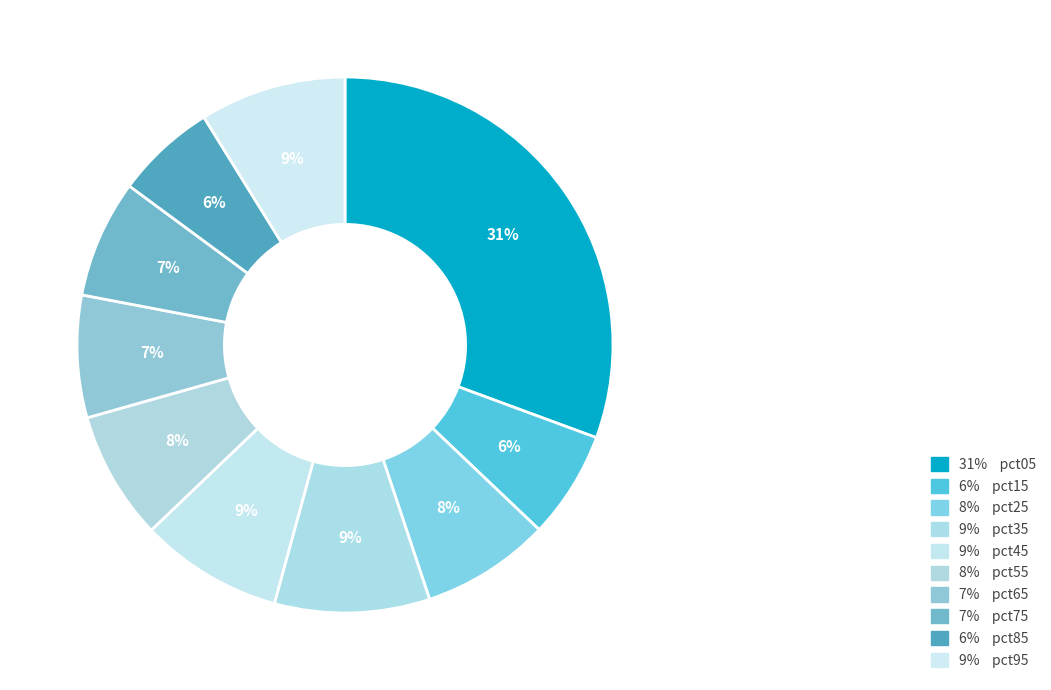

How many segments does this pie chart have?

10